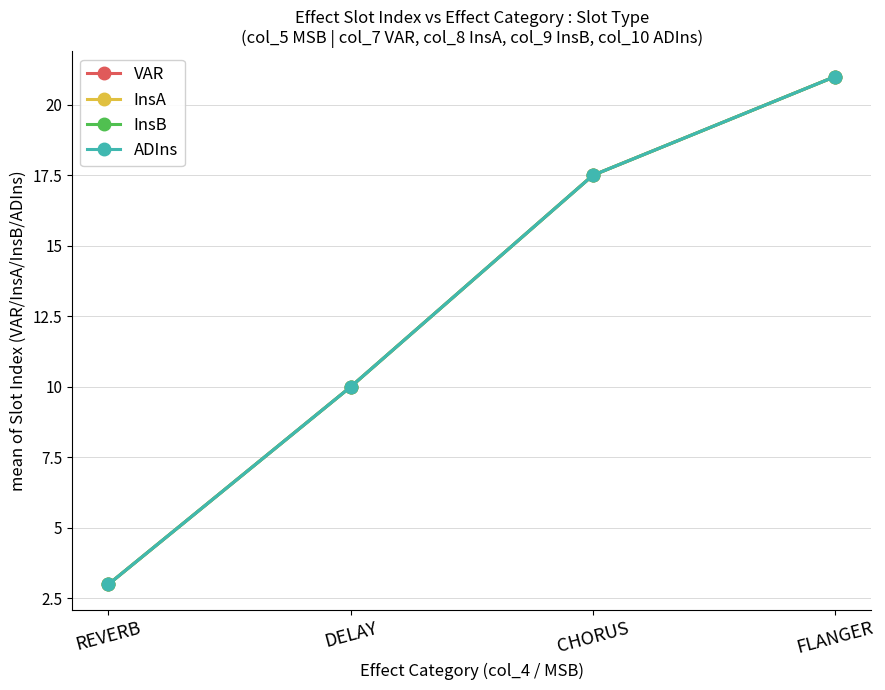

What position from the right is CHORUS?

2